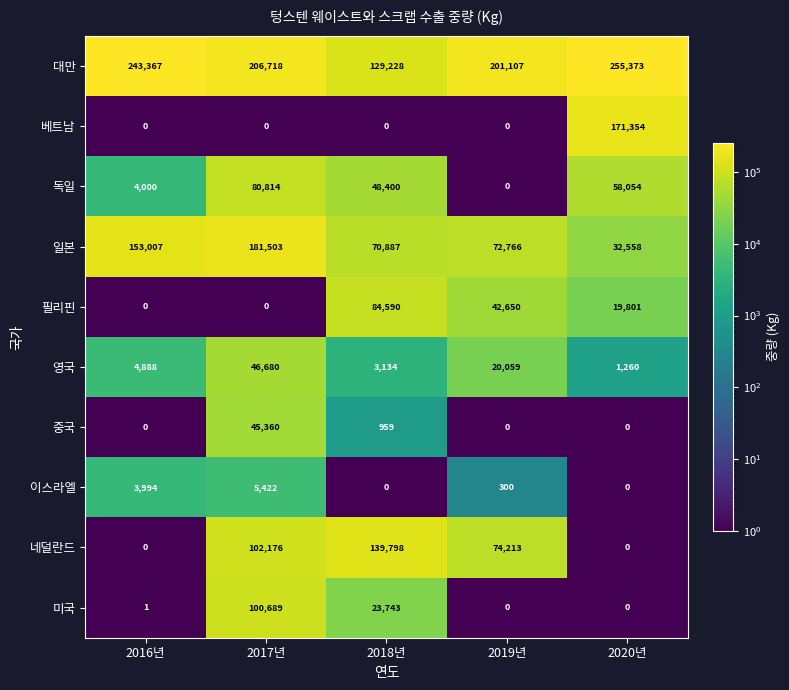

Read the 미국 value at 2017년, to the nearest 10.

100690